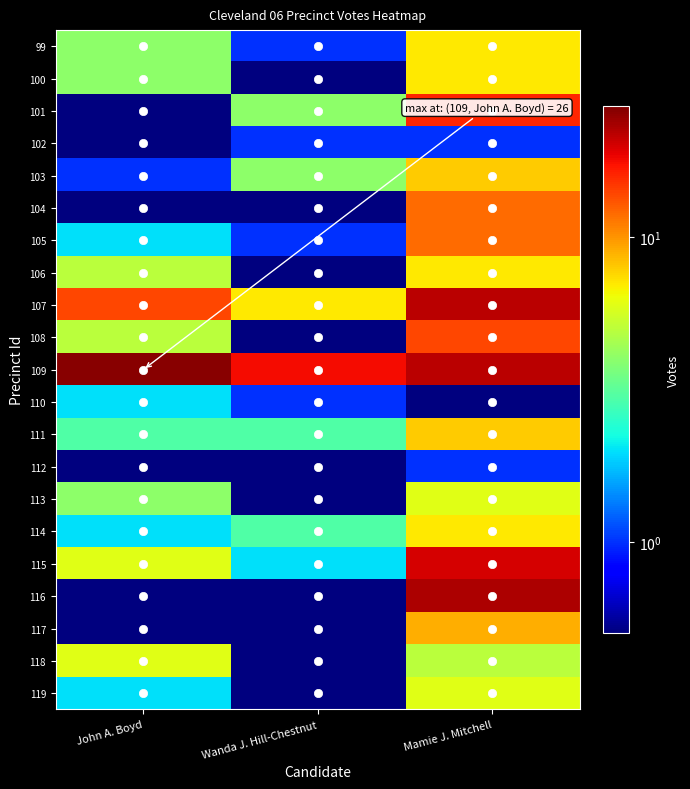

What is the total value across all series at John A. Boyd?

86.6